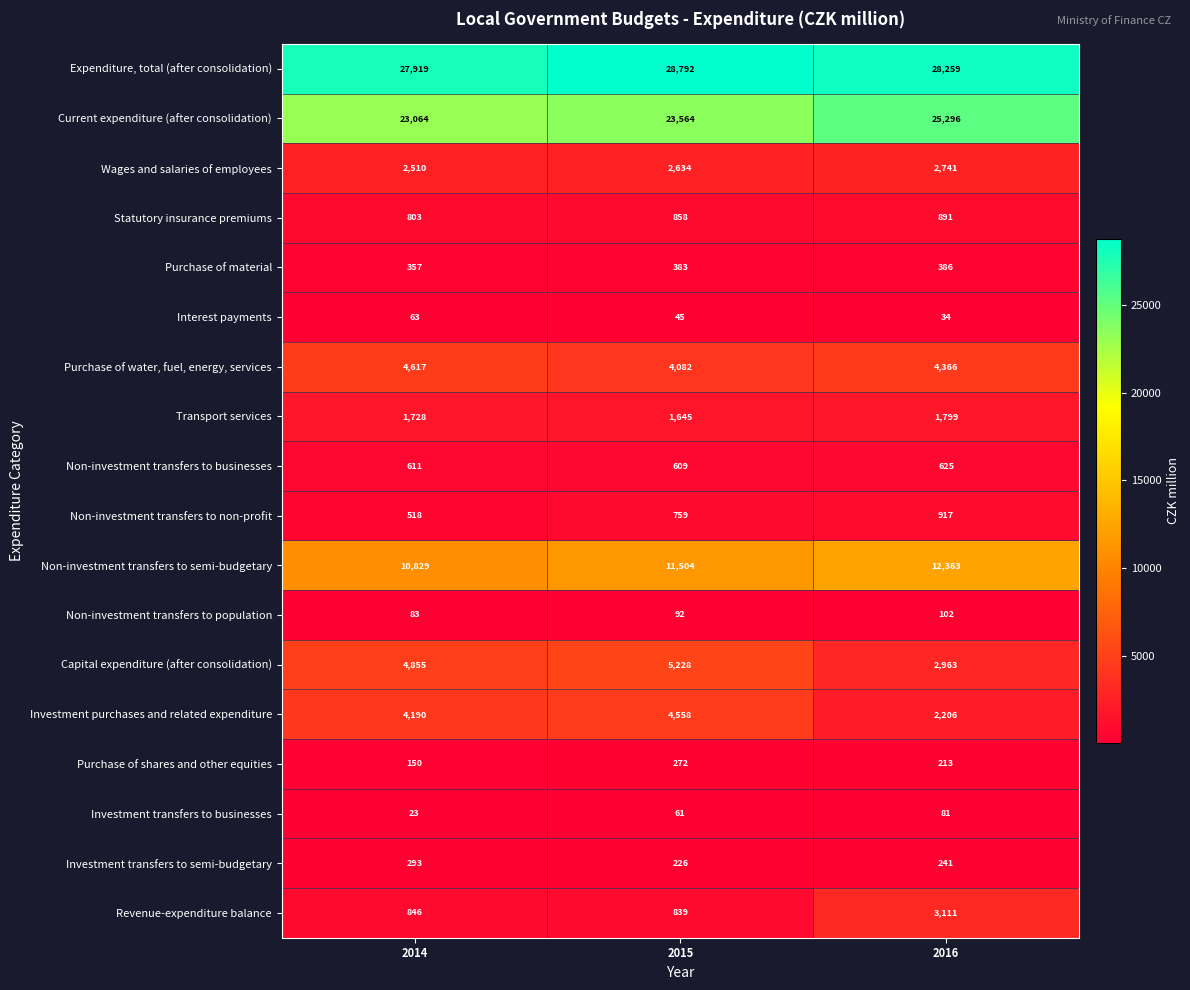

How many distinct data groups are displayed?

18